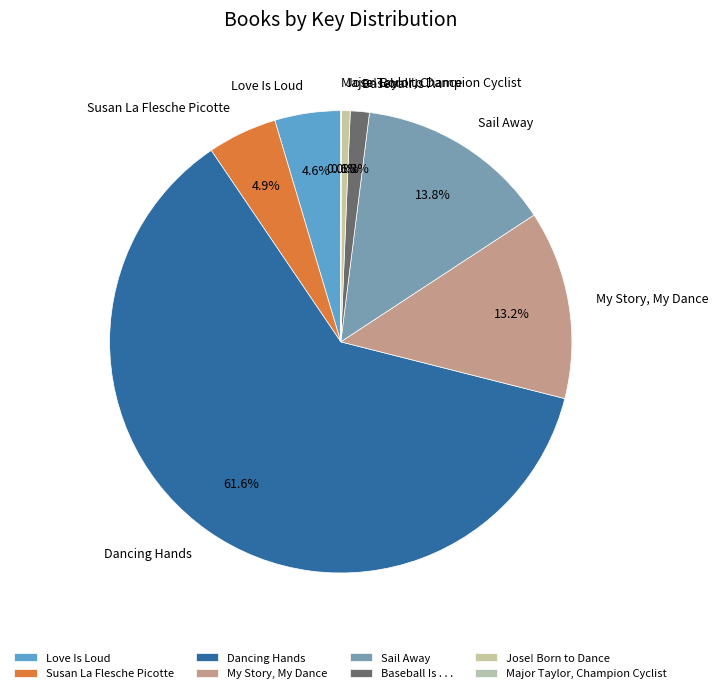

What percentage is NOT represented by Sail Away?

86.2%